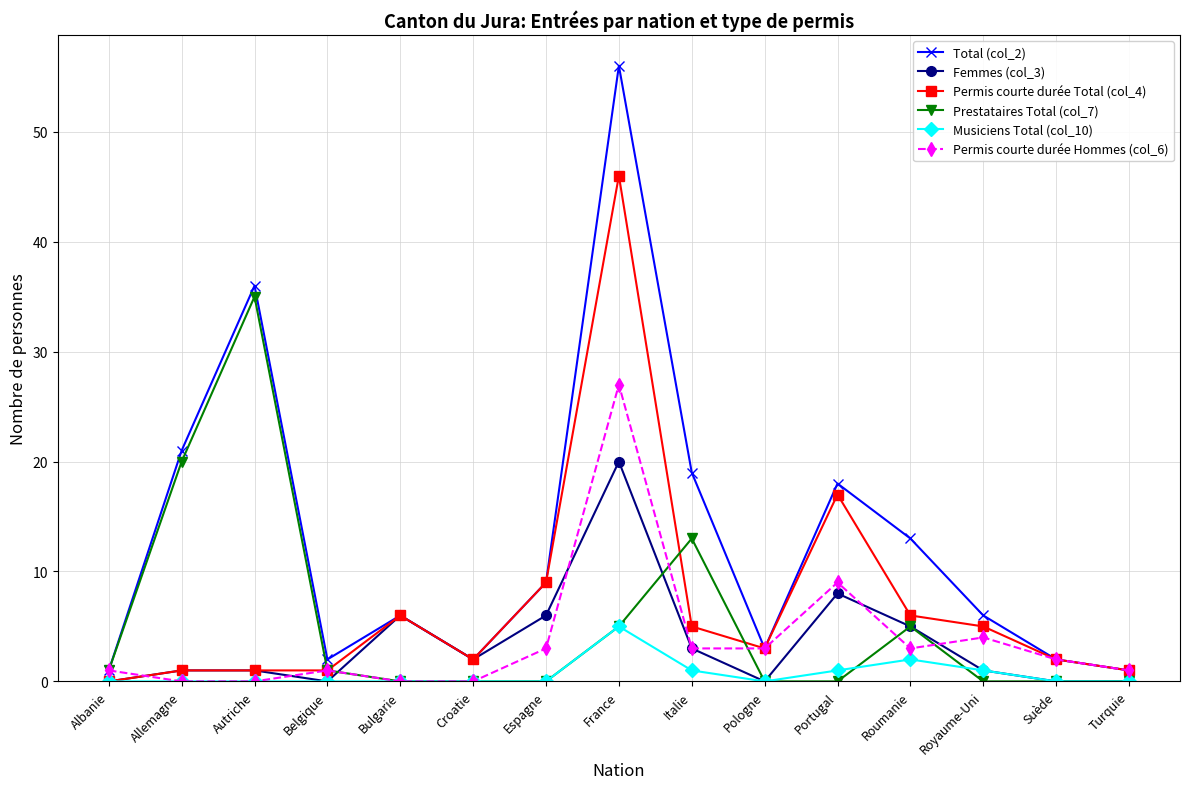

Is it true that Permis courte durée Total (col_4) equals 1 at Royaume-Uni?

False